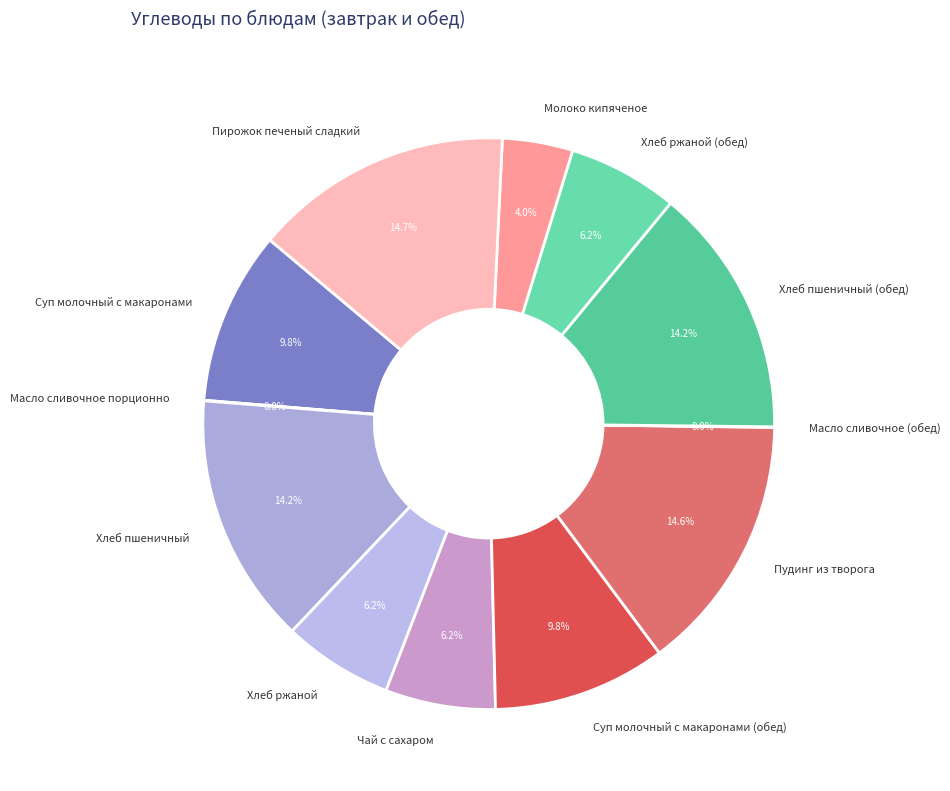

Is the sum of Хлеб ржаной and Молоко кипяченое greater than half?

No